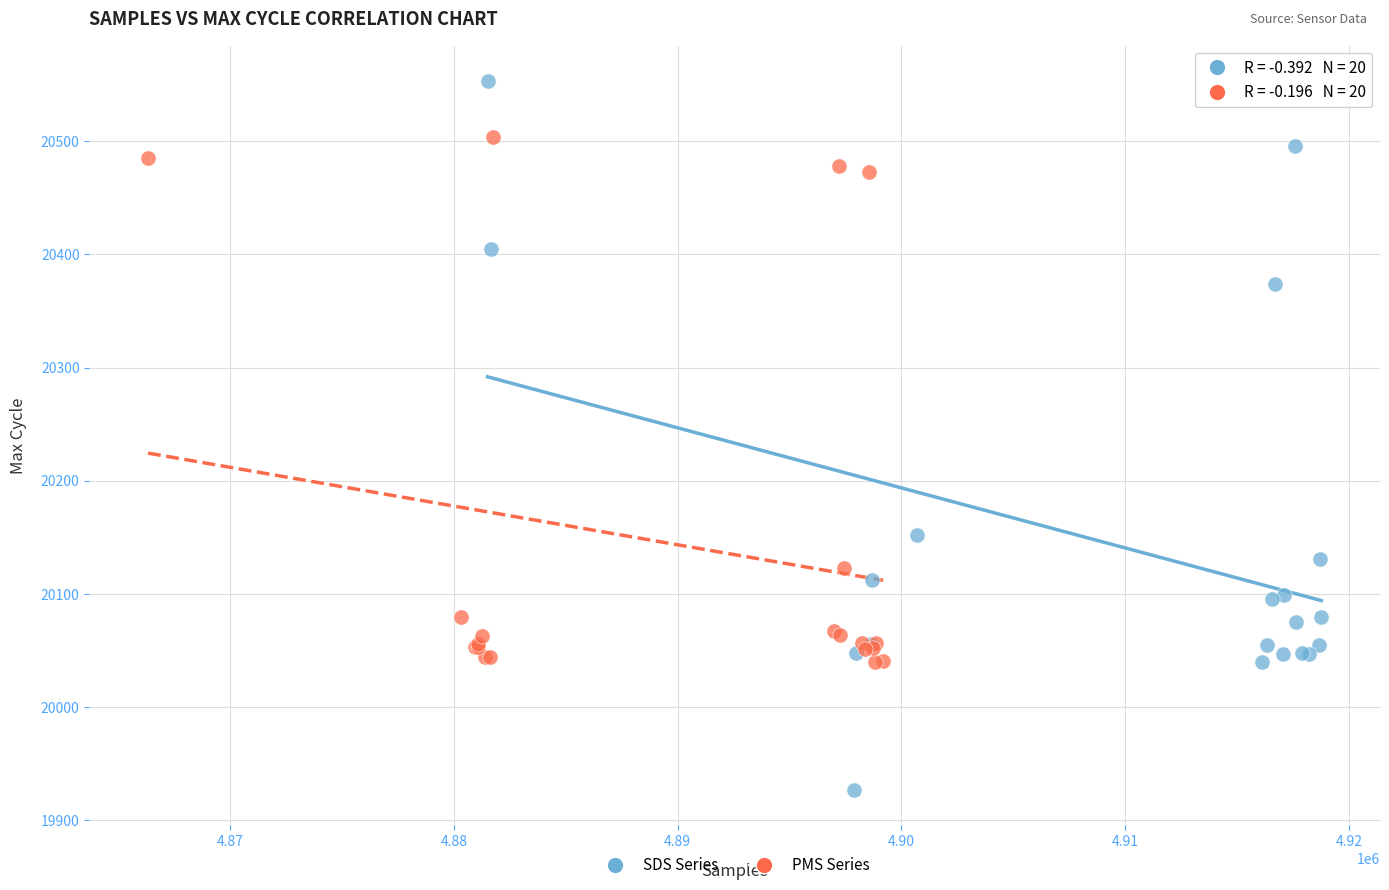

Which series reaches the minimum Y coordinate?

SDS Series